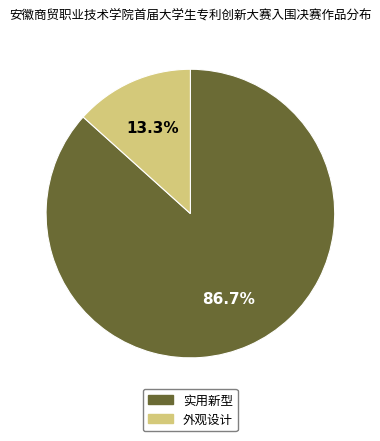

Does any single category account for the majority?

Yes